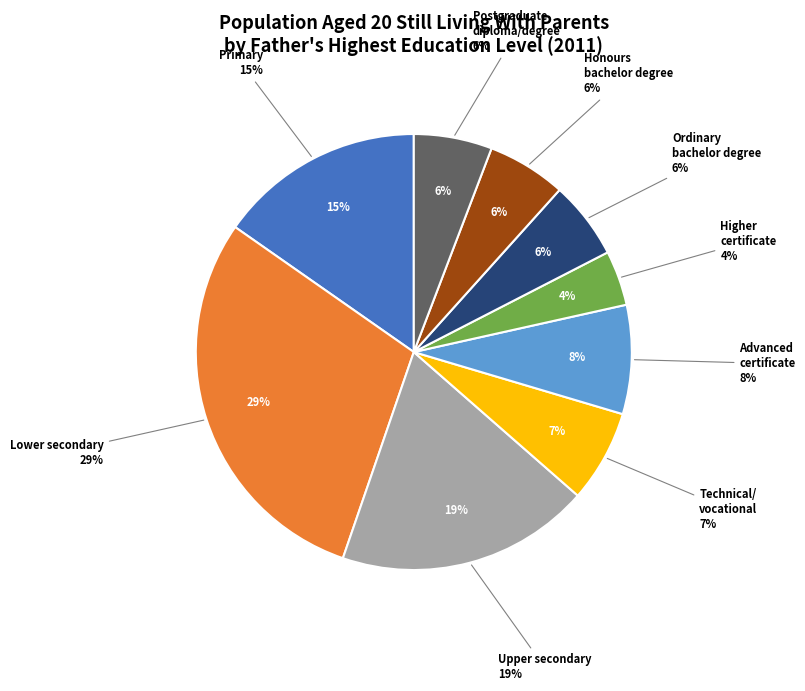

Does Technical/vocational account for over 50% of the chart?

No